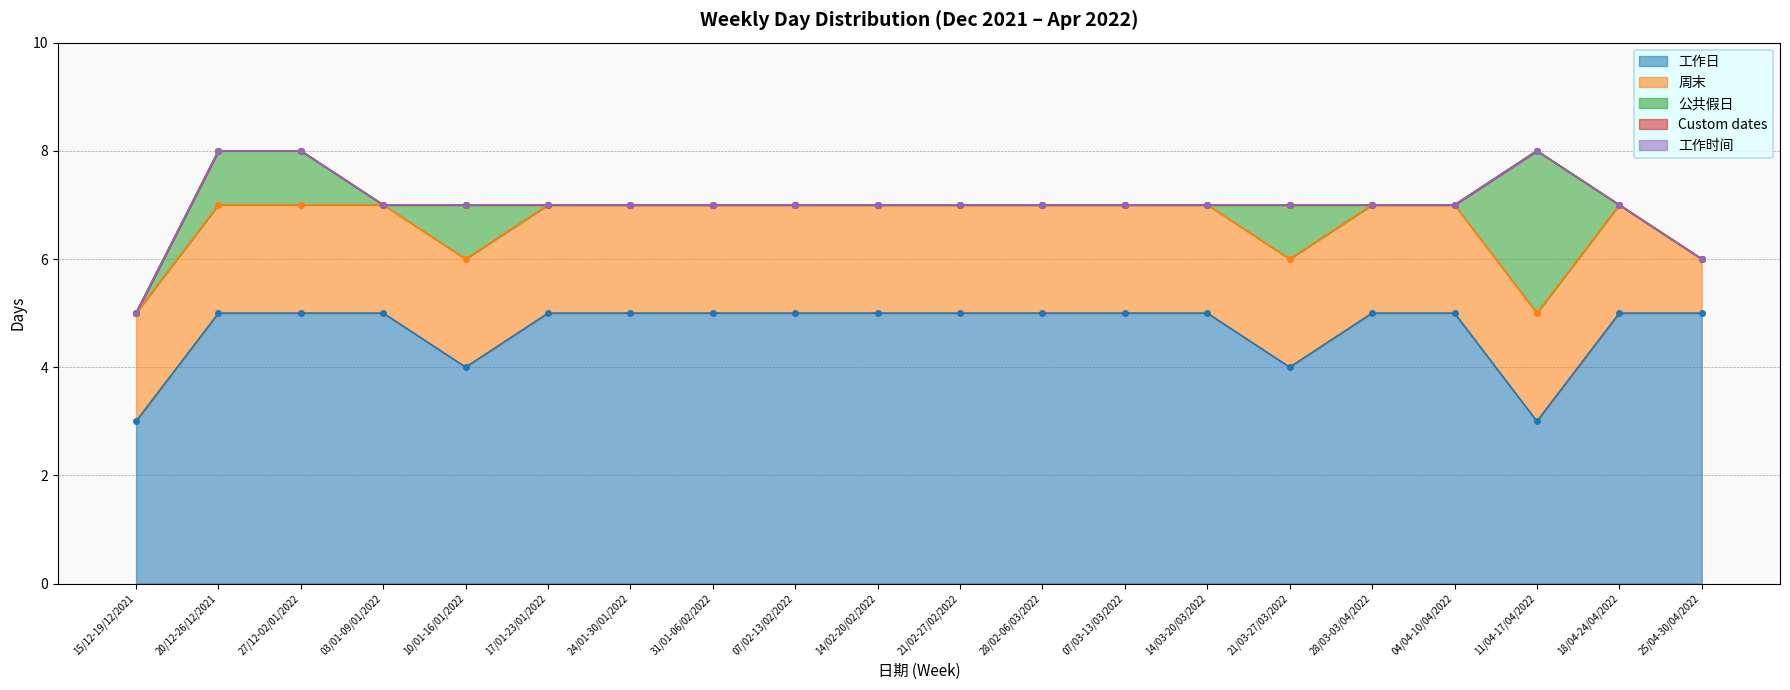

Which series has the largest range (max minus min)?

公共假日